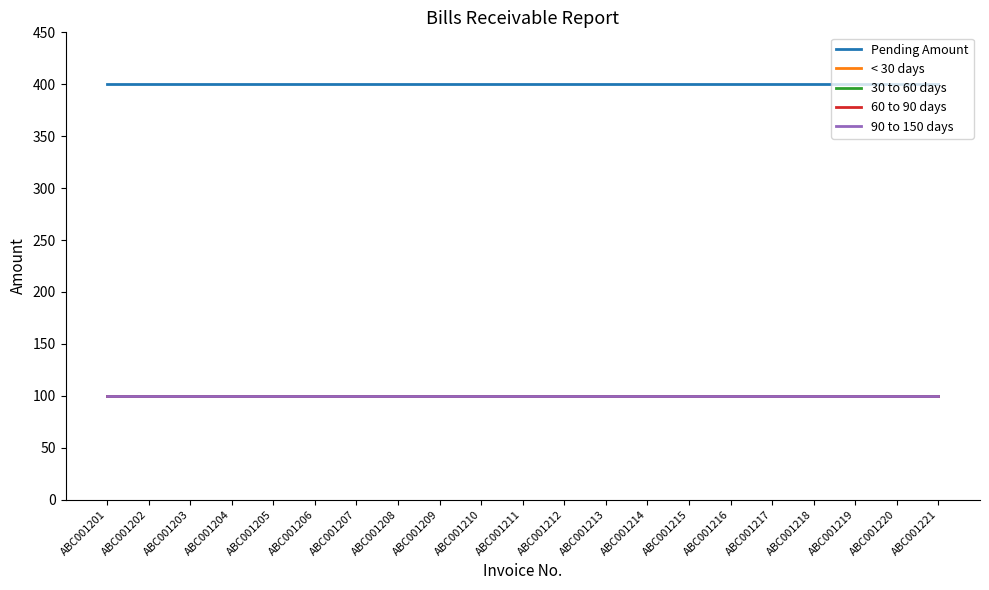

True or false: 30 to 60 days has a value of 162 at ABC001207.

False